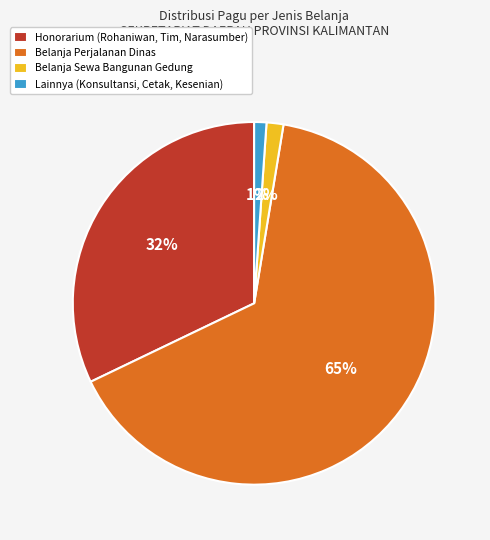

Do Lainnya (Konsultansi, Cetak, Kesenian) and Belanja Perjalanan Dinas together represent more than half of the pie?

Yes